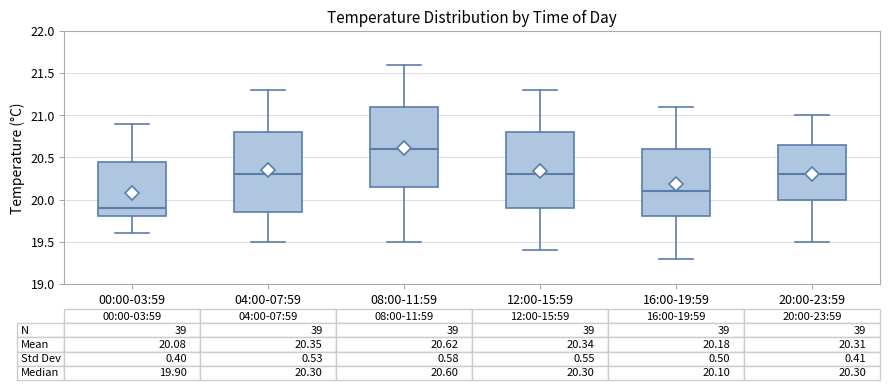

Which box's median line is the lowest?

00:00-03:59